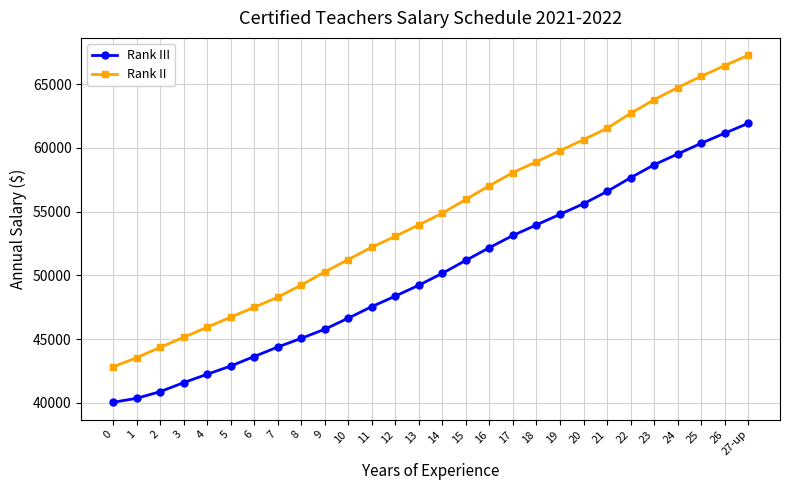

What is the sum of all Rank II values?

1531597.3